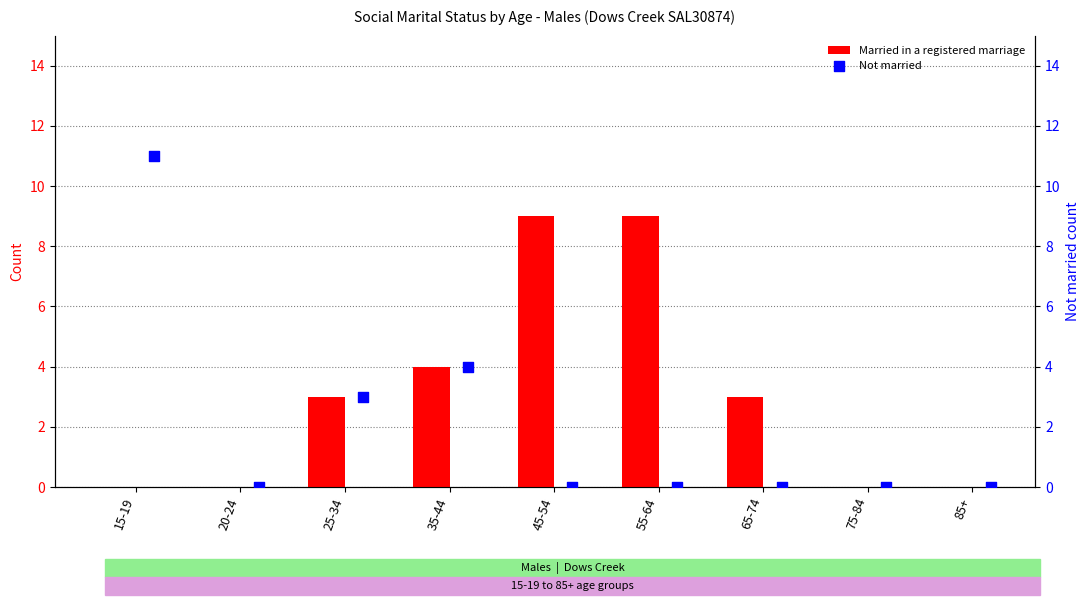

At how many categories does at least one series exceed 10?

1